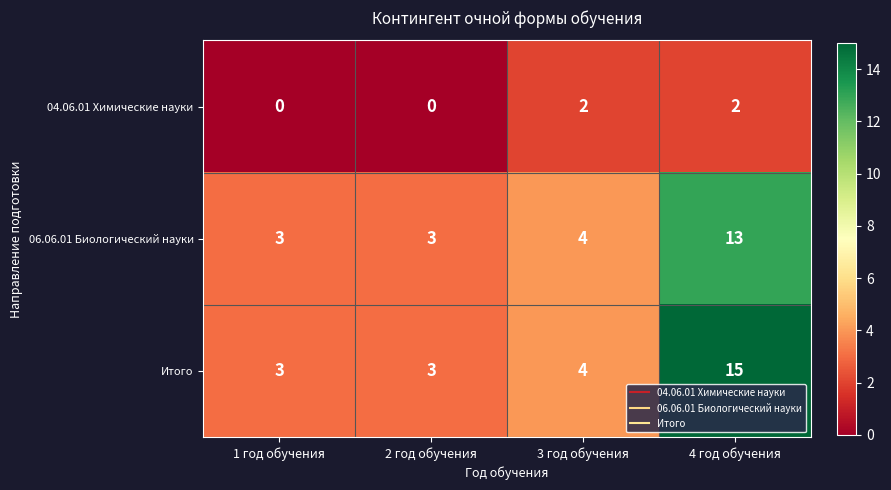

The value of 04.06.01 Химические науки at 2 год обучения is 0. True or false?

True